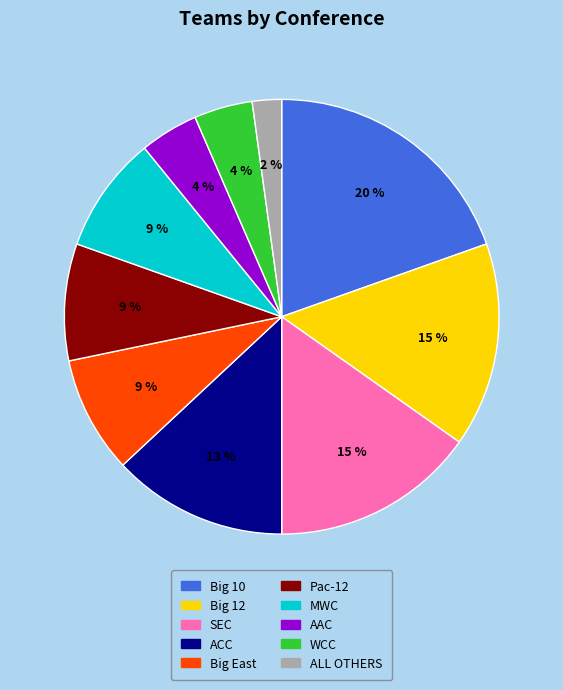

Combined, do Big East and ALL OTHERS account for over 50%?

No